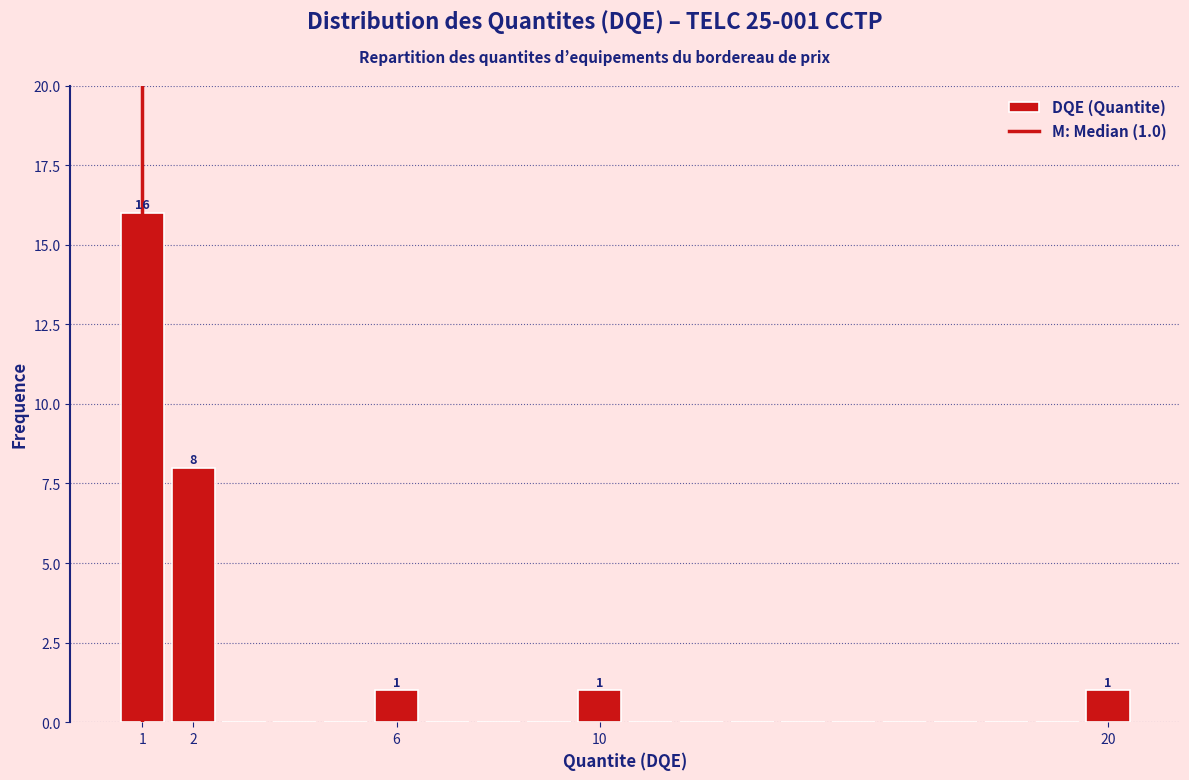

Over which range of the x-axis is the bar tallest?

0.5 to 1.5